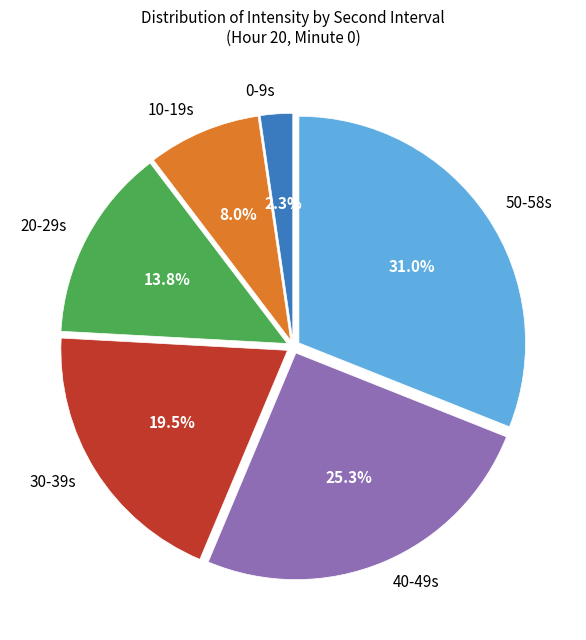

What is the largest slice in the pie chart?

50-58s